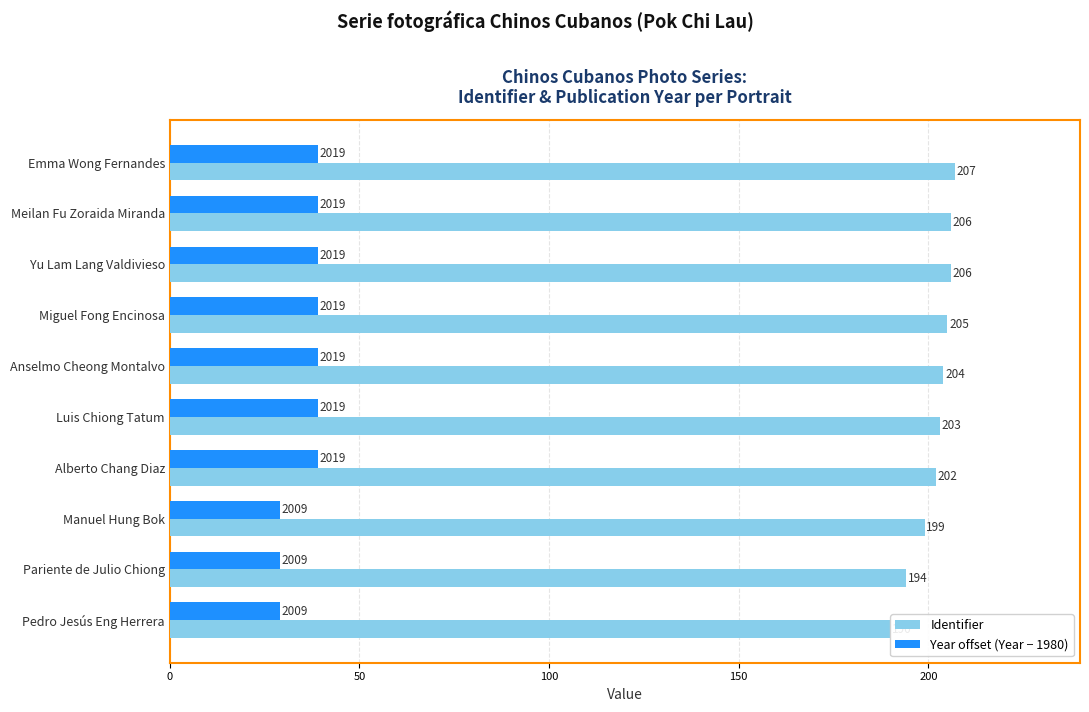

Between Anselmo Cheong Montalvo and Pariente de Julio Chiong, which series saw the biggest shift?

Identifier